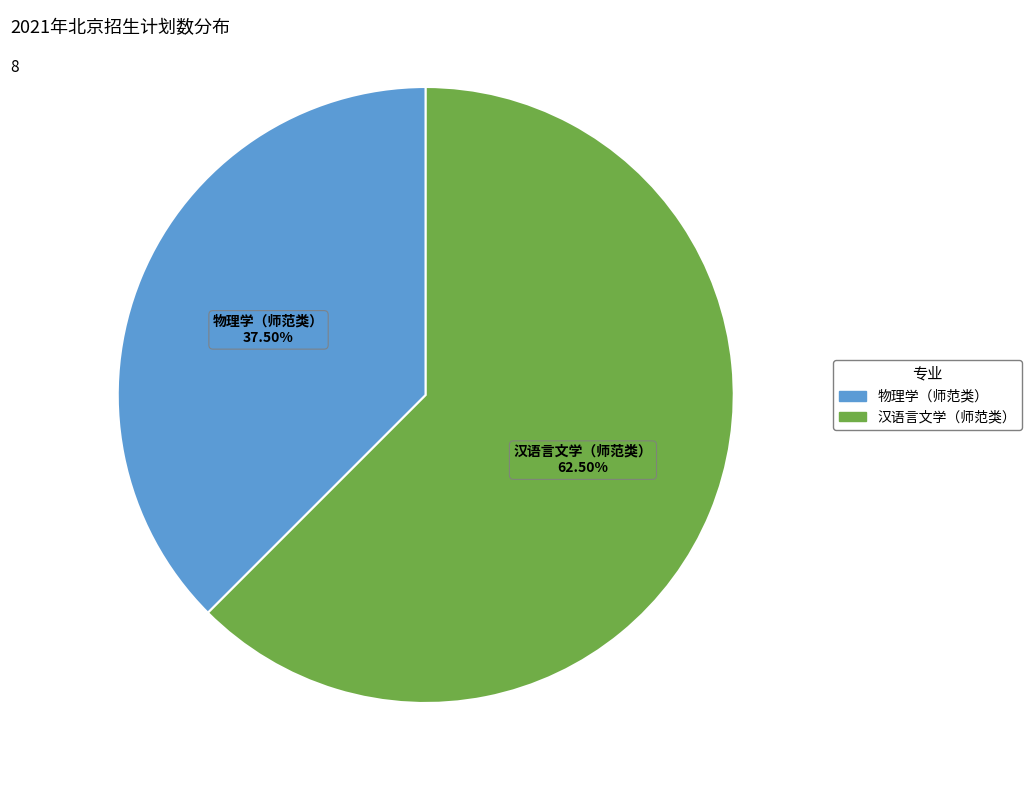

Between 汉语言文学（师范类） and 物理学（师范类）, which is larger?

汉语言文学（师范类）